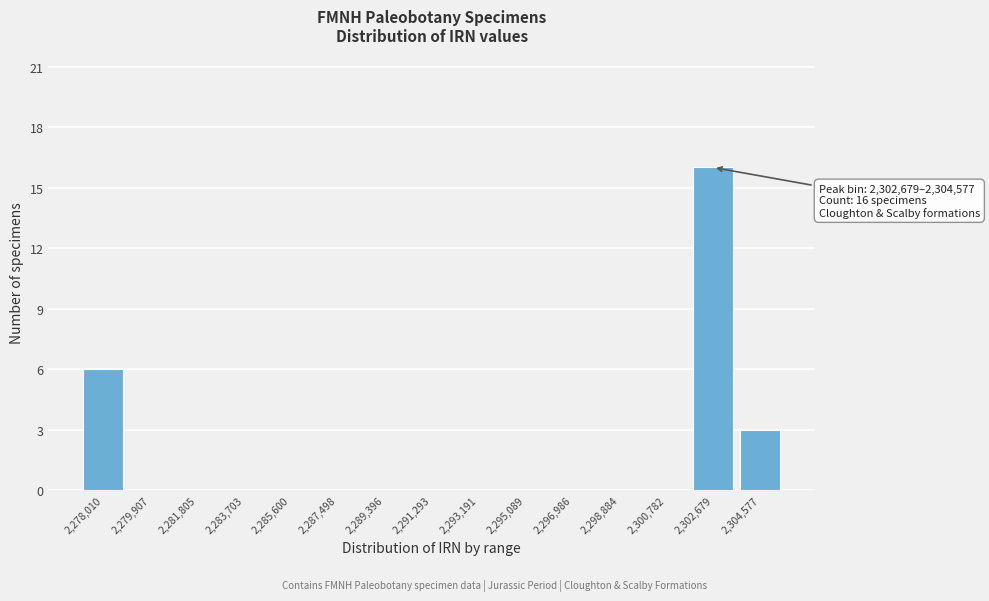

Reading left to right, list all the values displayed in this chart.

2,278,010=6	2,279,907=0	2,281,805=0	2,283,703=0	2,285,600=0	2,287,498=0	2,289,396=0	2,291,293=0	2,293,191=0	2,295,089=0	2,296,986=0	2,298,884=0	2,300,782=0	2,302,679=16	2,304,577=3